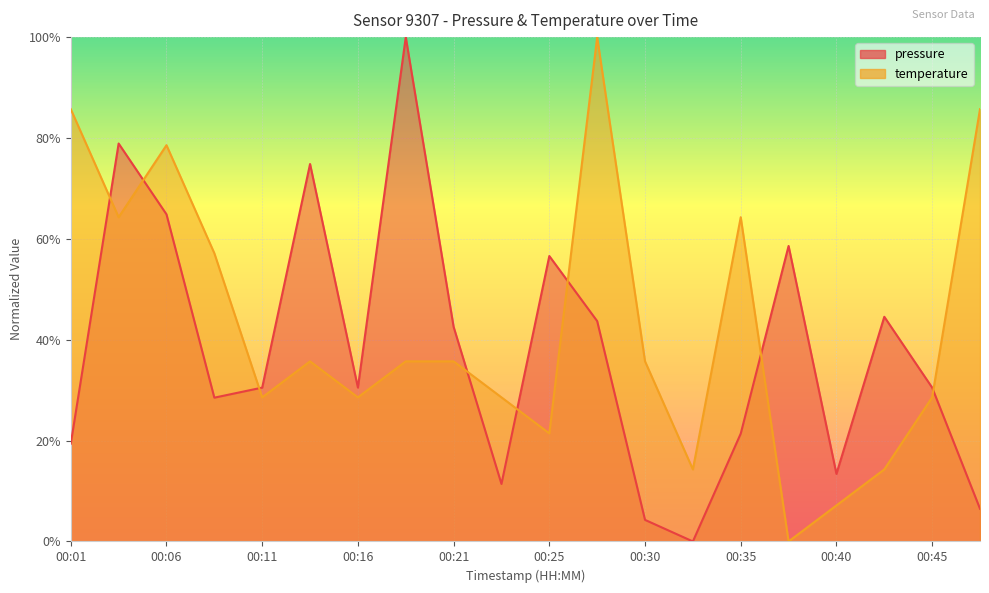

How many data points does each series have?

20